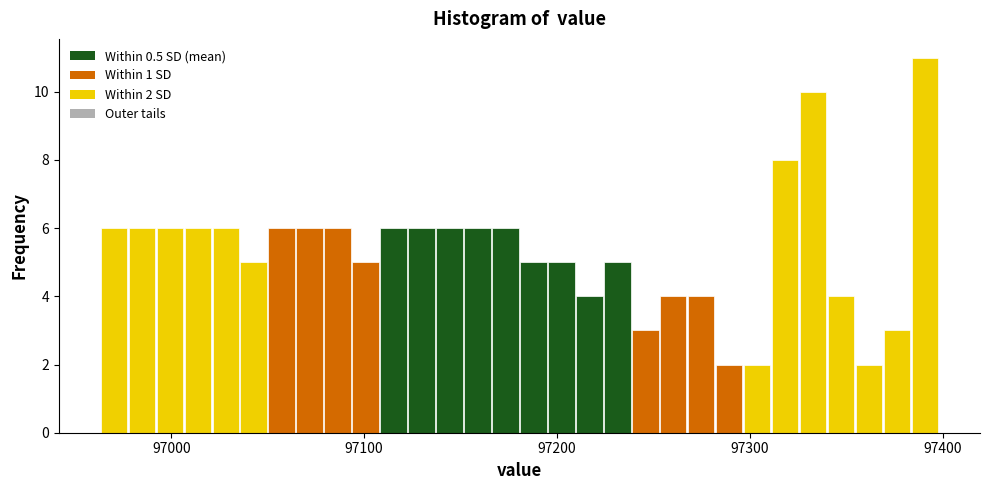

Read against the x-axis, roughly where is the centre of the tallest bar?

97390